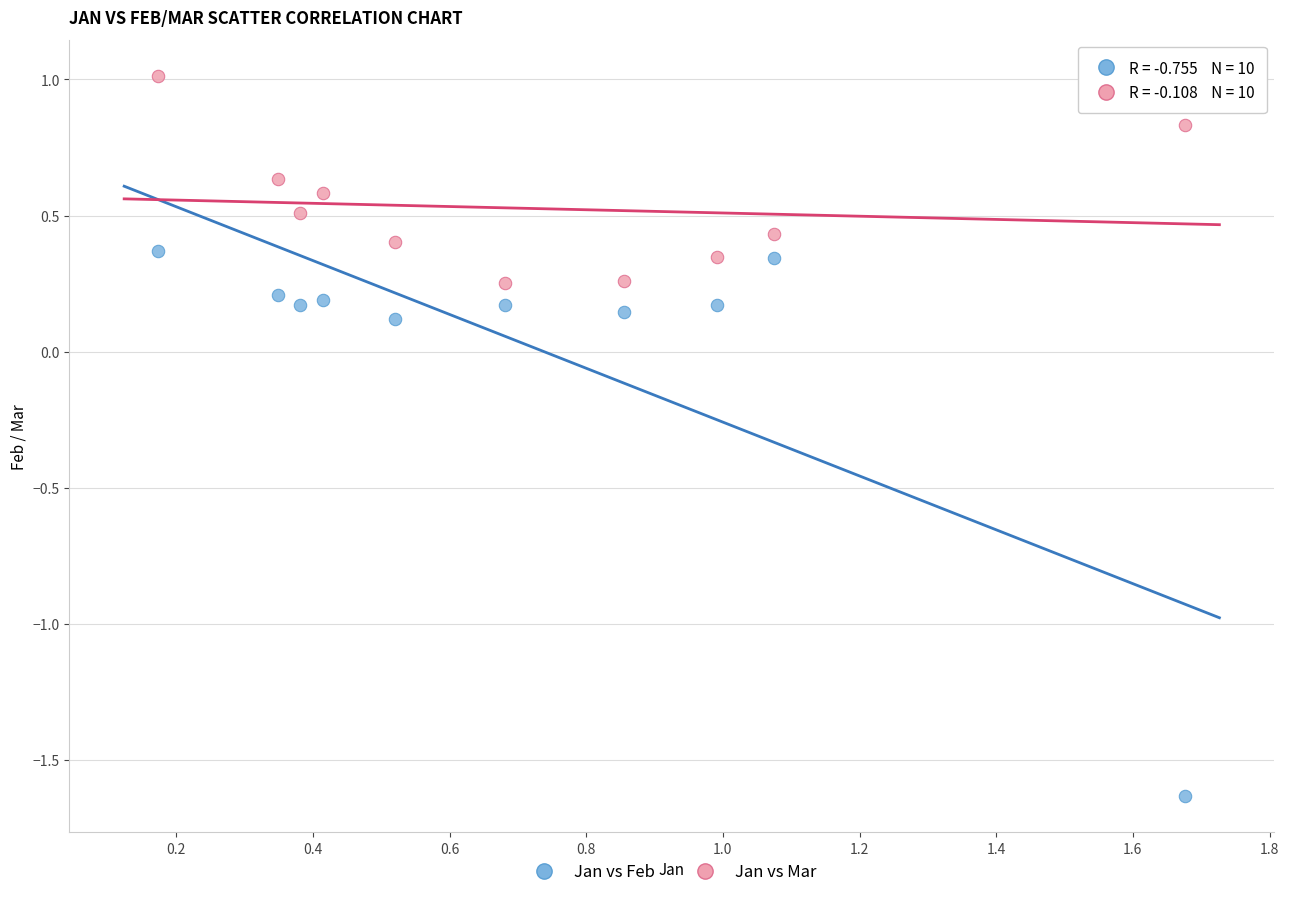

Which series reaches the maximum Y coordinate?

Jan vs Mar